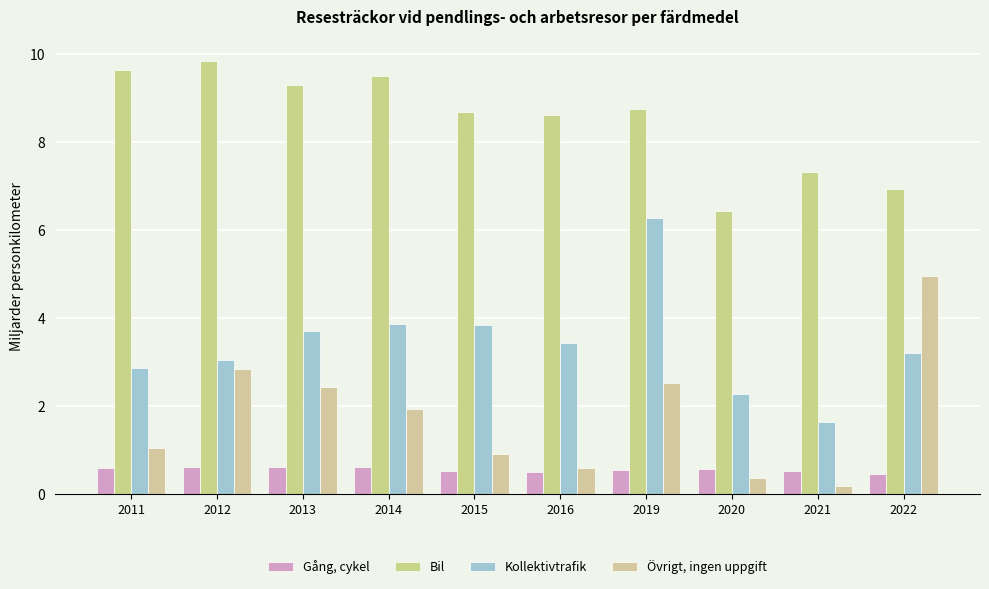

Rank the series by their maximum value, from highest to lowest.

Bil, Kollektivtrafik, Övrigt, ingen uppgift, Gång, cykel